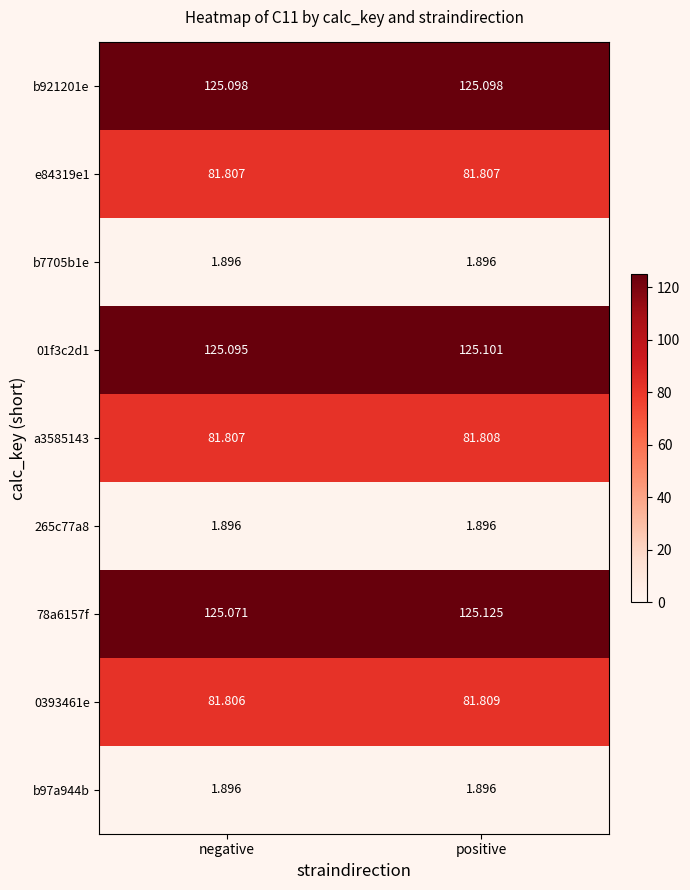

At which category is the sum across all series the highest?

positive